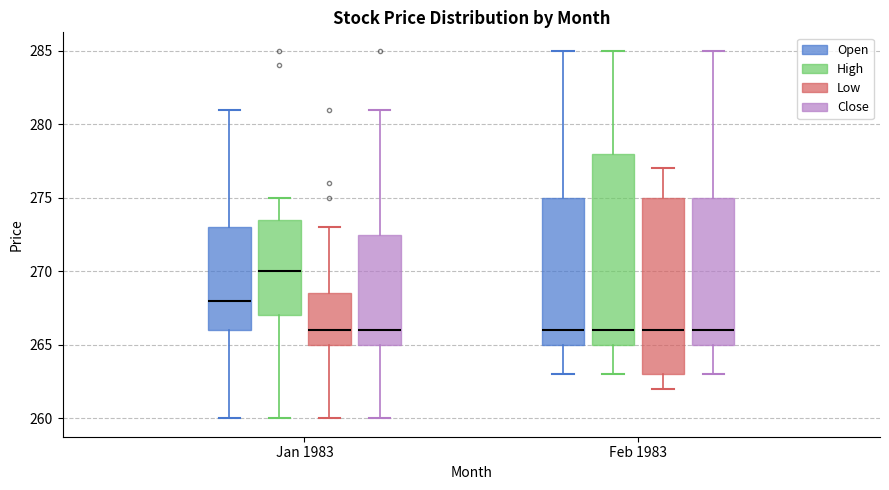

Reading left to right, transcribe this box plot: for each box, give where its median line is, the range the box spans, and where its two whiskers end, as read against the y-axis. The values are not printed on the chart, so give them approximately, as read against the axis.

Jan 1983 (Open): median 268.0, box 266.0 to 273.0, whiskers 260.0 to 281.0
Jan 1983 (High): median 270.0, box 267.0 to 273.5, whiskers 260.0 to 275.0
Jan 1983 (Low): median 266.0, box 265.0 to 268.5, whiskers 260.0 to 273.0
Jan 1983 (Close): median 266.0, box 265.0 to 272.5, whiskers 260.0 to 281.0
Feb 1983 (Open): median 266.0, box 265.0 to 275.0, whiskers 263.0 to 285.0
Feb 1983 (High): median 266.0, box 265.0 to 278.0, whiskers 263.0 to 285.0
Feb 1983 (Low): median 266.0, box 263.0 to 275.0, whiskers 262.0 to 277.0
Feb 1983 (Close): median 266.0, box 265.0 to 275.0, whiskers 263.0 to 285.0